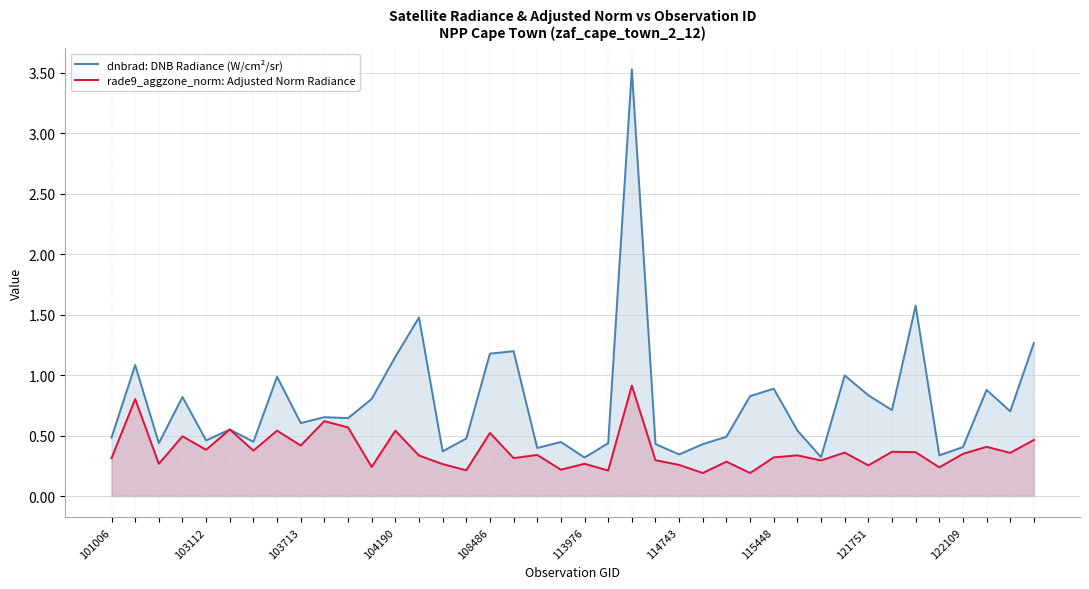

What are all the series names shown in the legend?

dnbrad: DNB Radiance (W/cm²/sr), rade9_aggzone_norm: Adjusted Norm Radiance